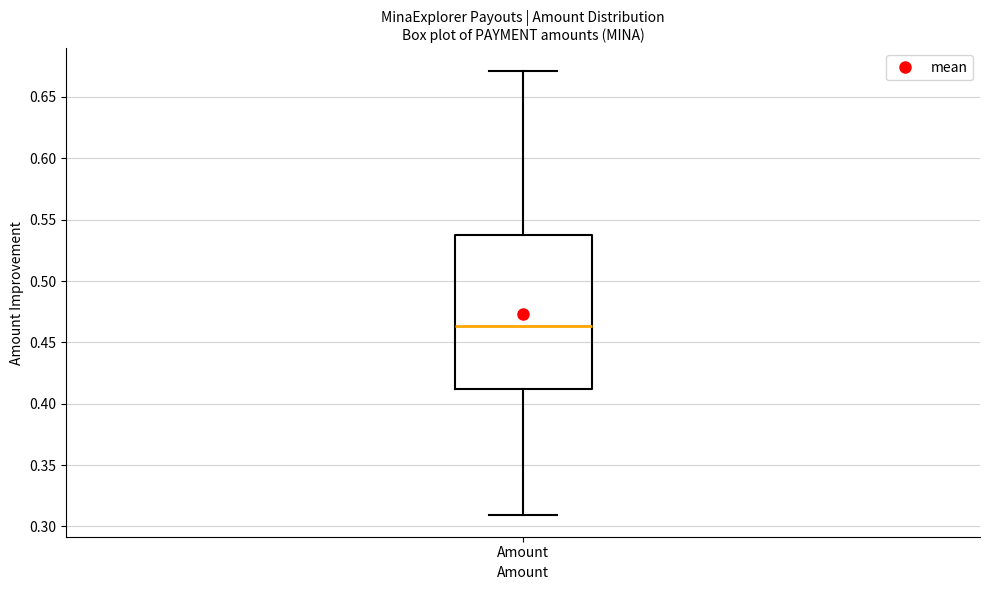

Where is the lower edge of the box for Amount on the y-axis? The values are not printed on the chart, so give them approximately, as read against the axis.

0.410